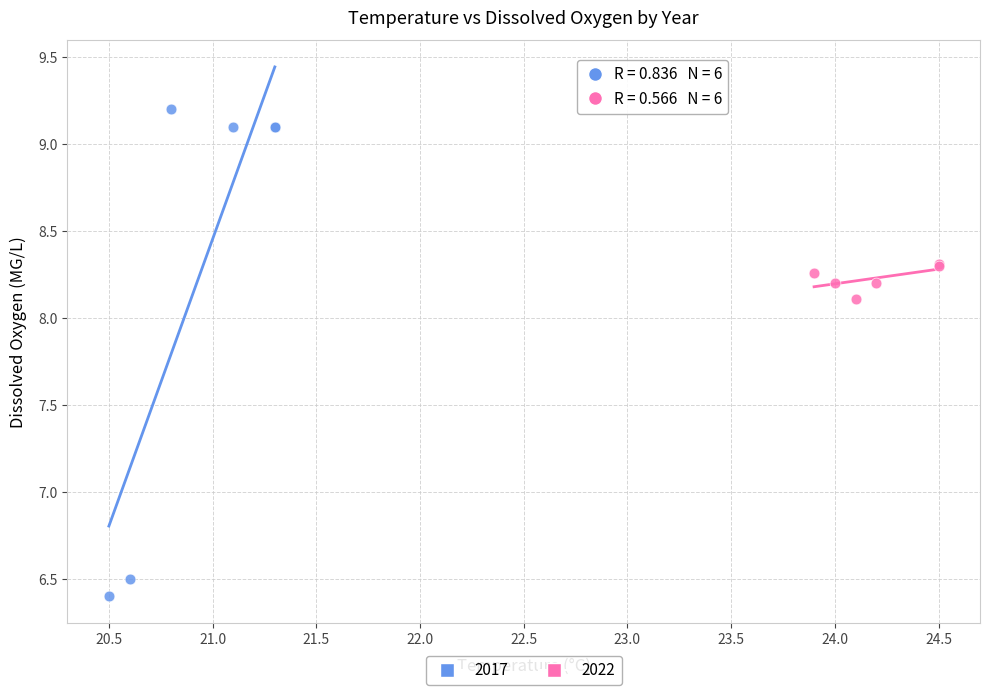

Which series contains the highest Y value?

2017